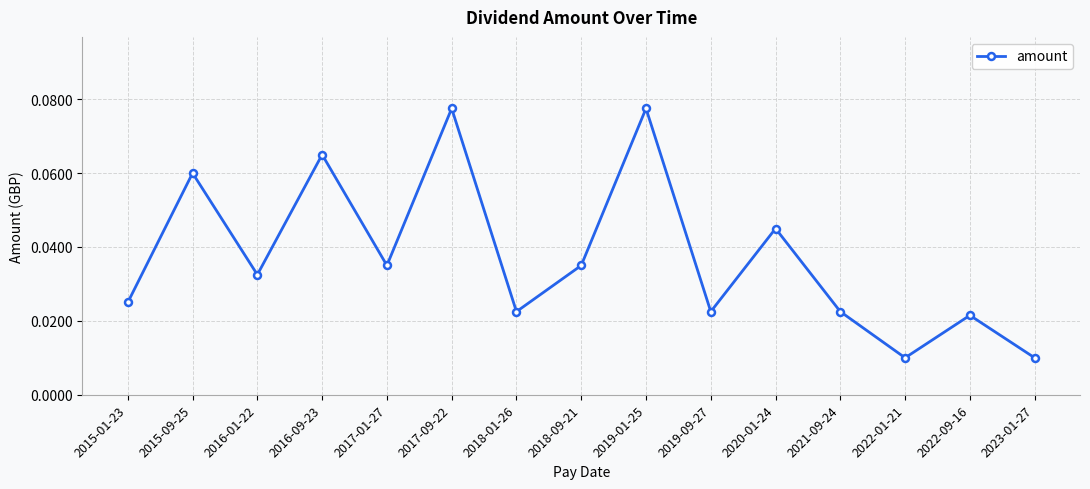

Is it true that the value at 2020-01-24 is 0.1?

False